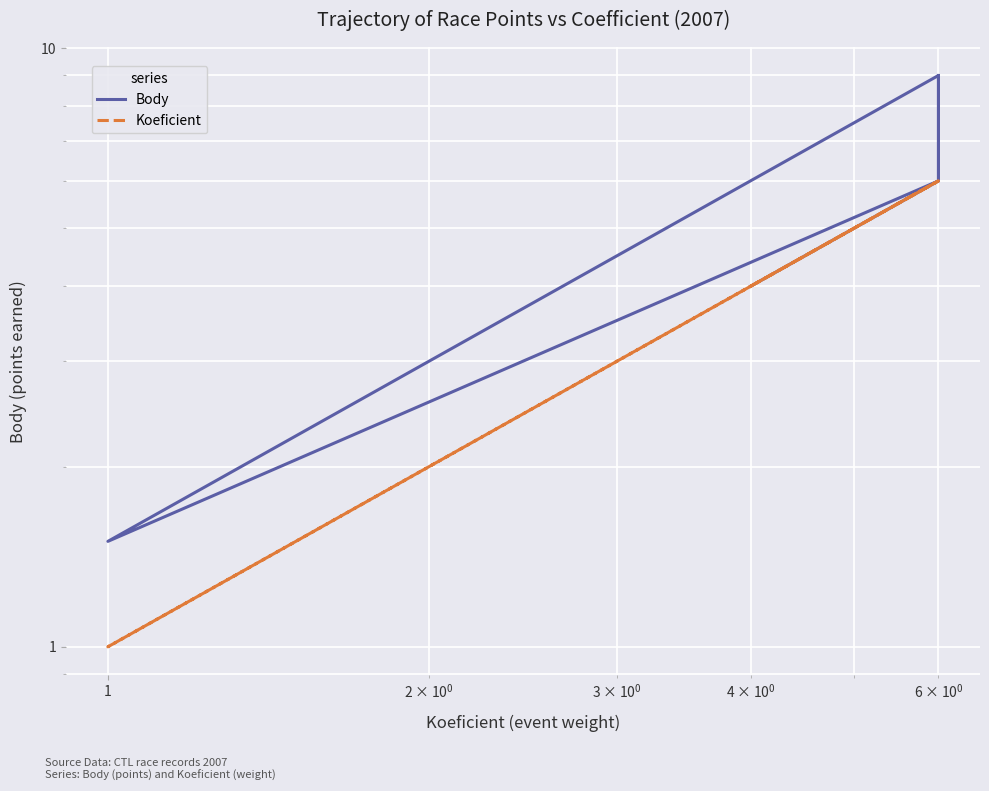

Which series has the largest total across all categories?

Body